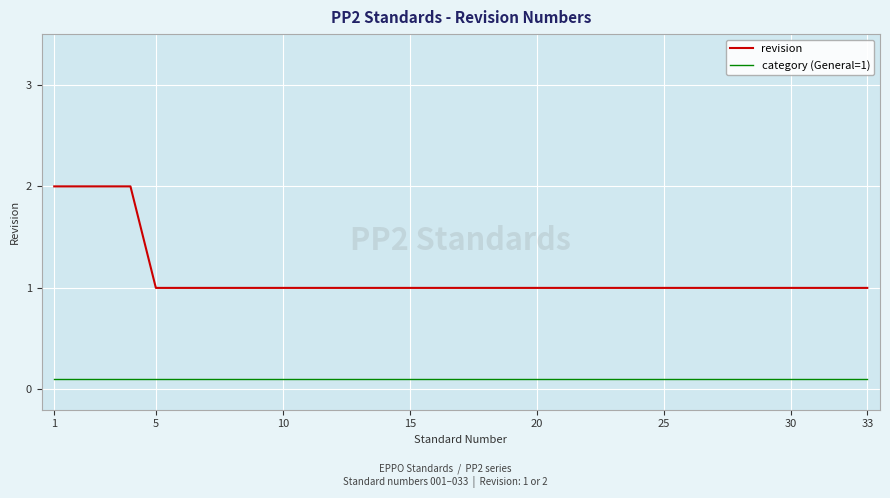

Rank the series by their maximum value, from lowest to highest.

category (General=1), revision